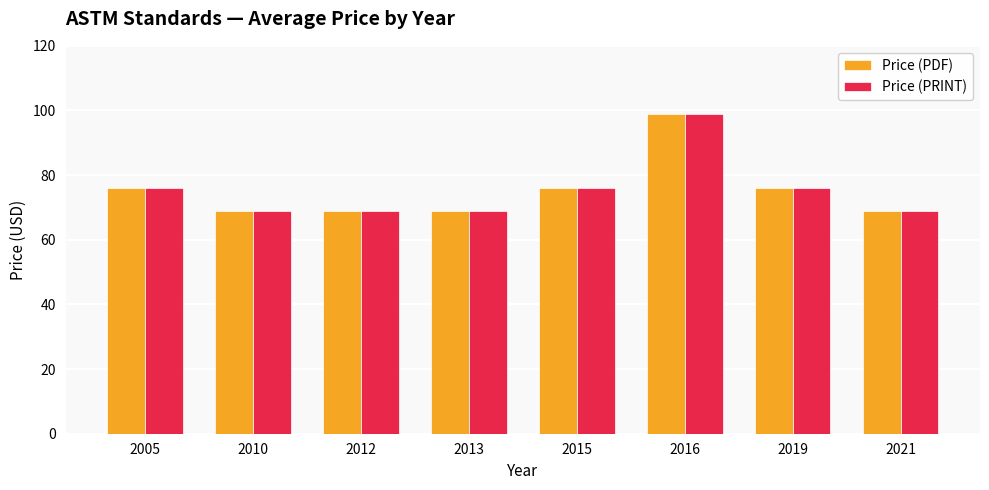

Reading right to left, transcribe all the data shown in this chart.

Price (PDF): 2021=69	2019=76	2016=99	2015=76	2013=69	2012=69	2010=69	2005=76
Price (PRINT): 2021=69	2019=76	2016=99	2015=76	2013=69	2012=69	2010=69	2005=76